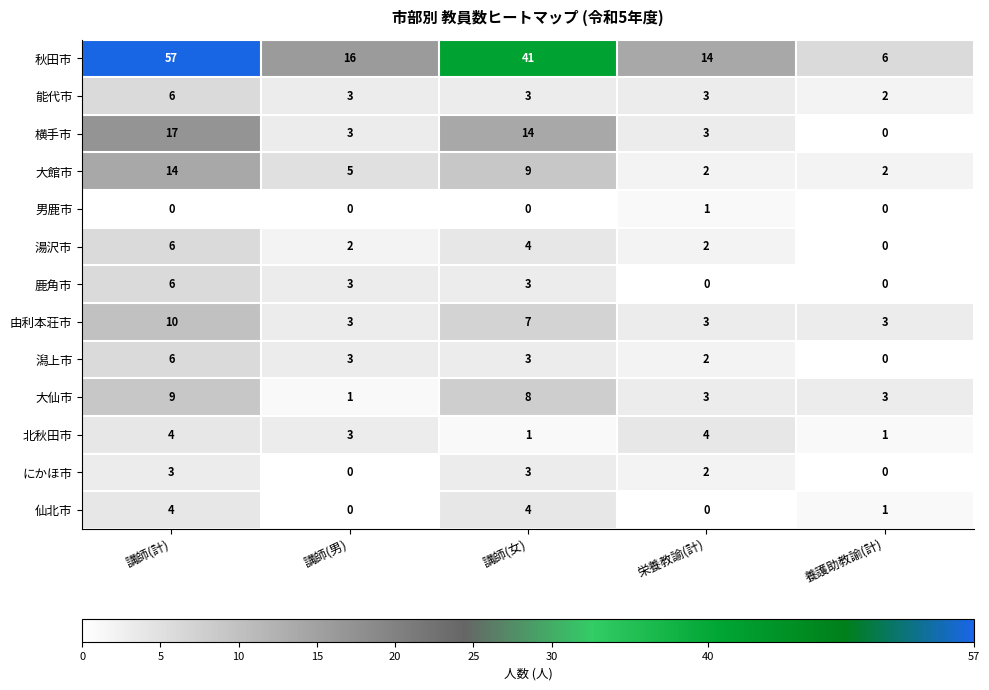

Read the 北秋田市 value at 講師(男).

3